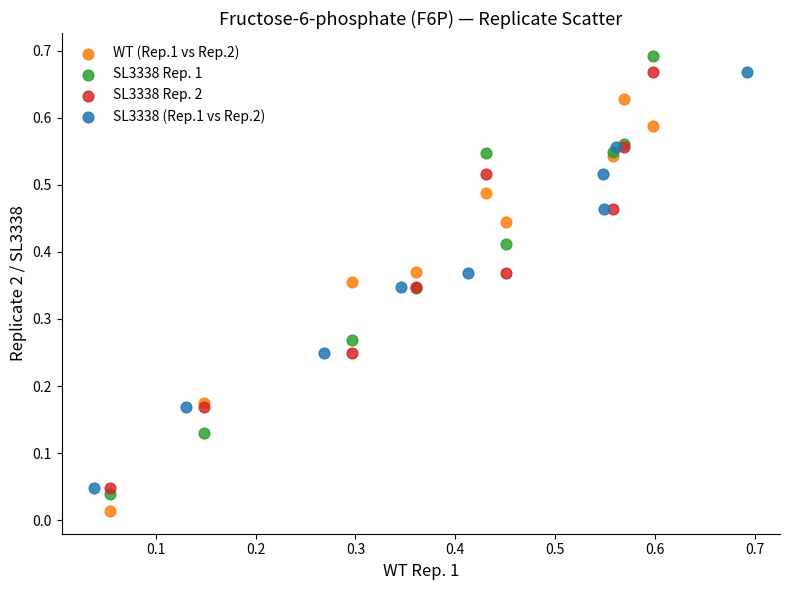

Which series contains the highest Y value?

SL3338 Rep. 1